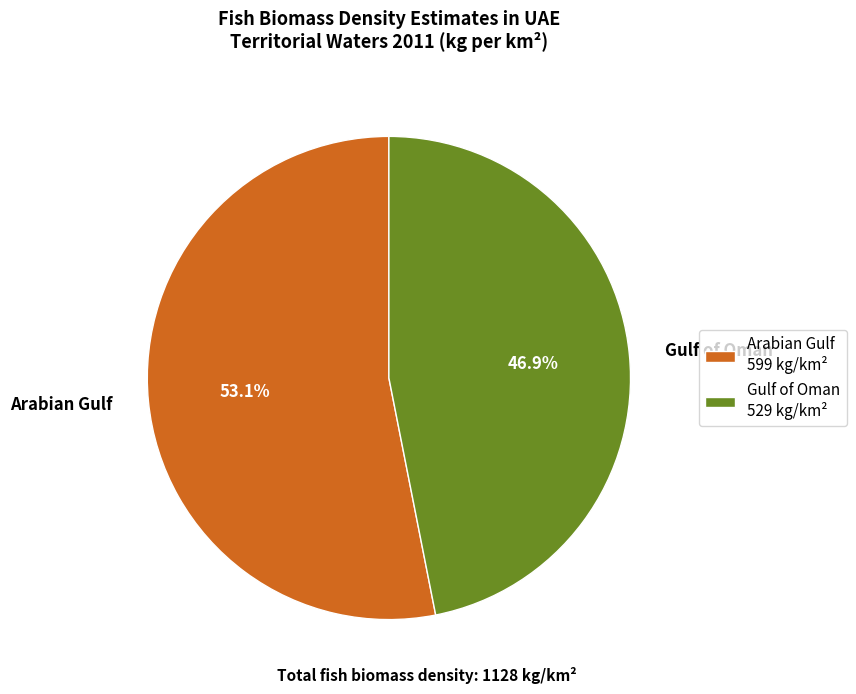

What percentage is the Gulf of Oman slice, to the nearest percent?

47%